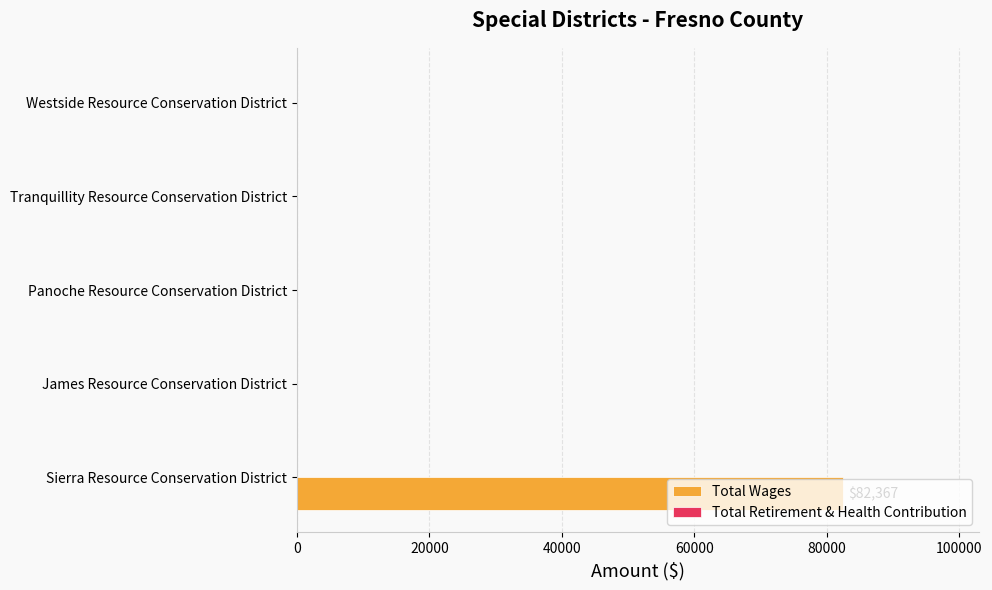

Which category has the highest value across all series?

Sierra Resource Conservation District